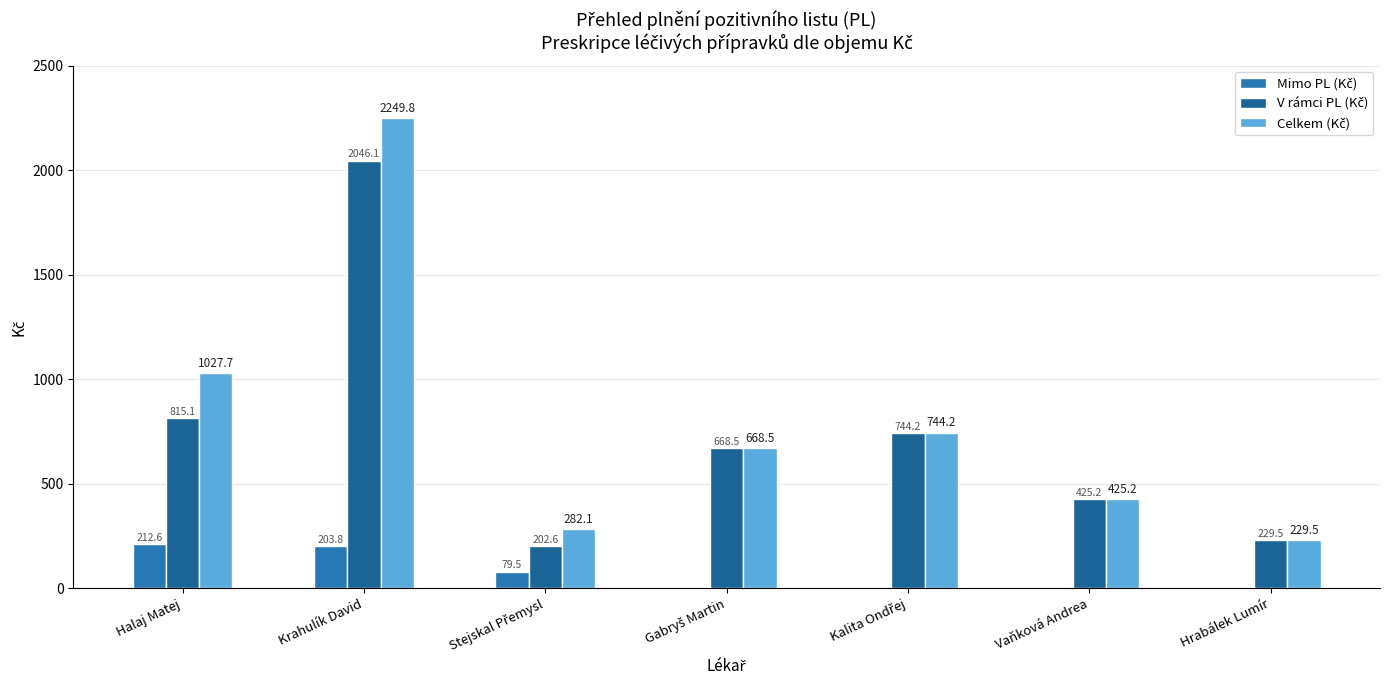

How many distinct data groups are displayed?

3